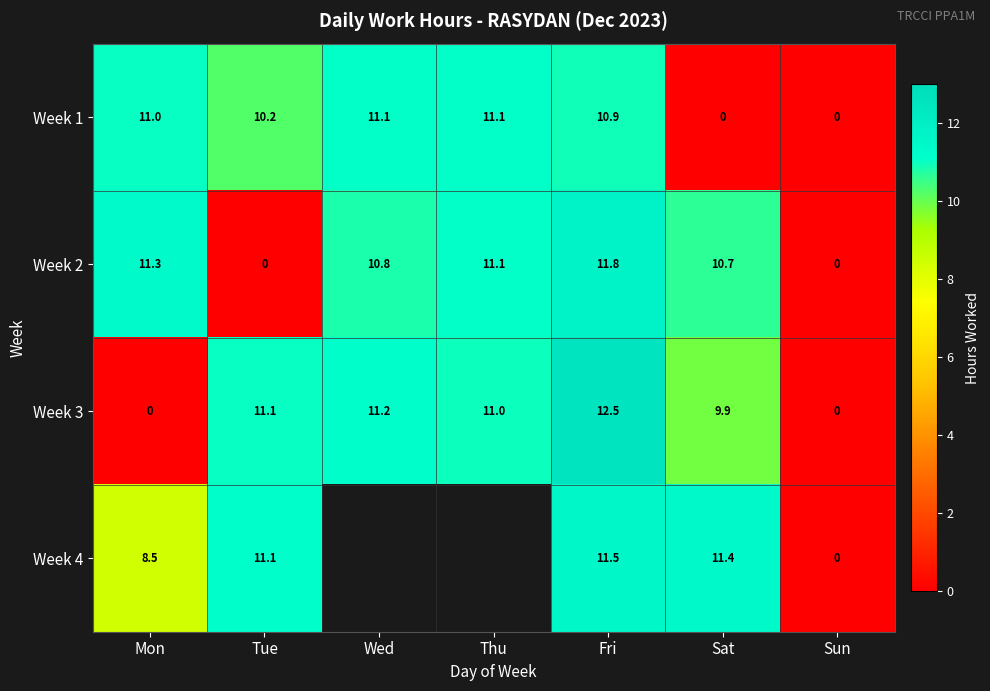

Is it true that Week 2 equals 0.0 at Sun?

True